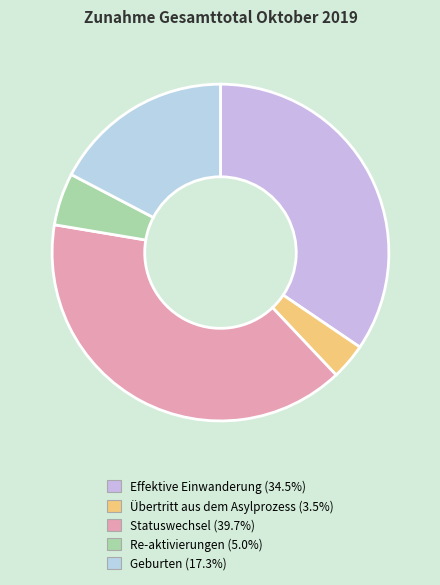

Count the number of slices in the pie.

5